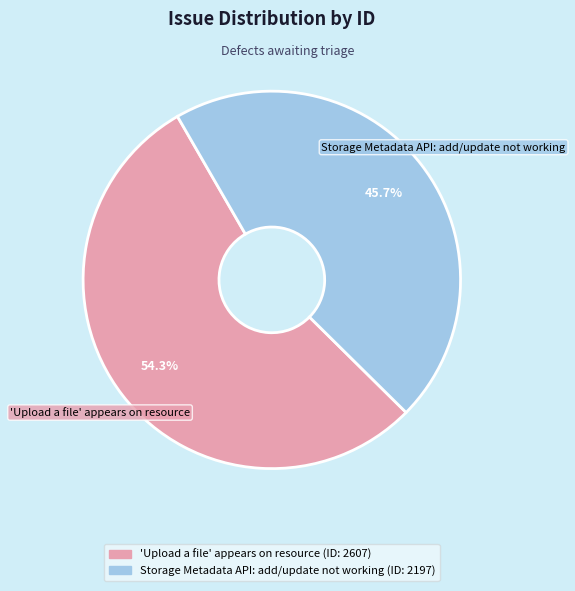

To the nearest percent, what is the difference between the largest and smallest slice percentages?

9%